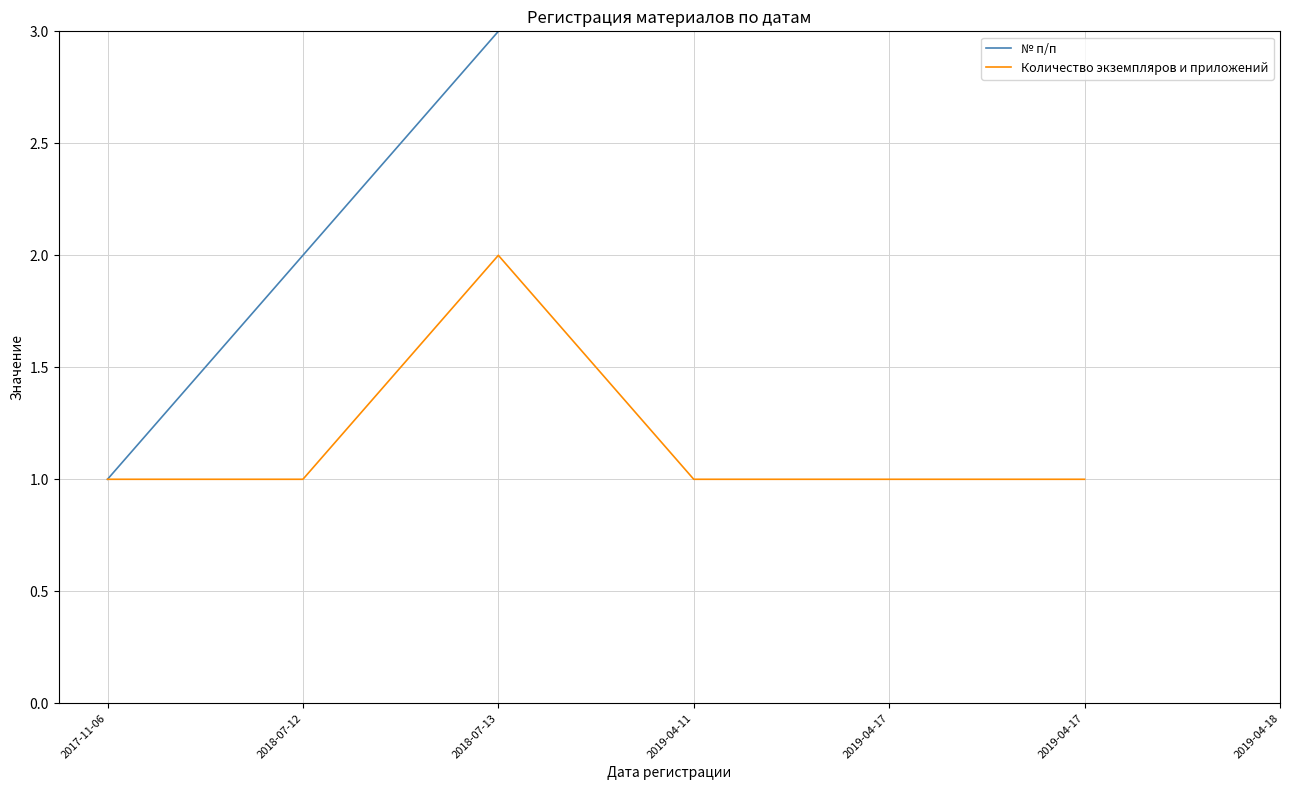

What is the difference between the № п/п values at 2019-04-17 and 2019-04-17?

1